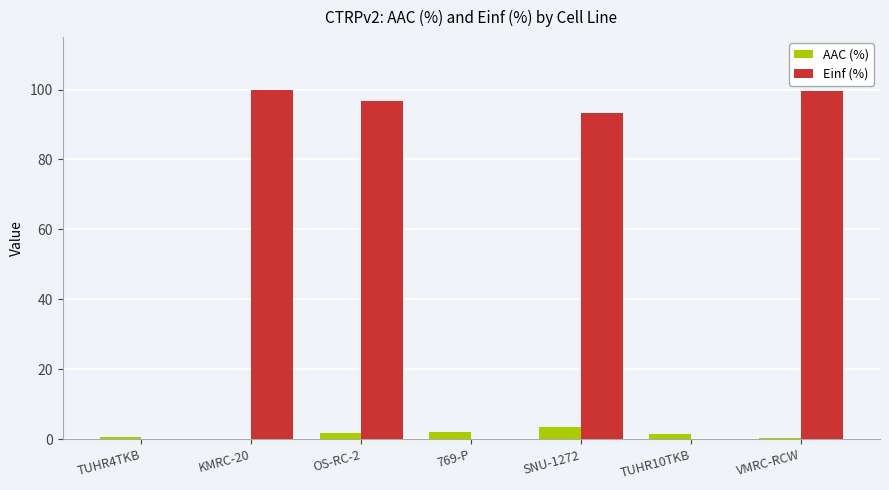

What is the total value across all series at KMRC-20?

100.0